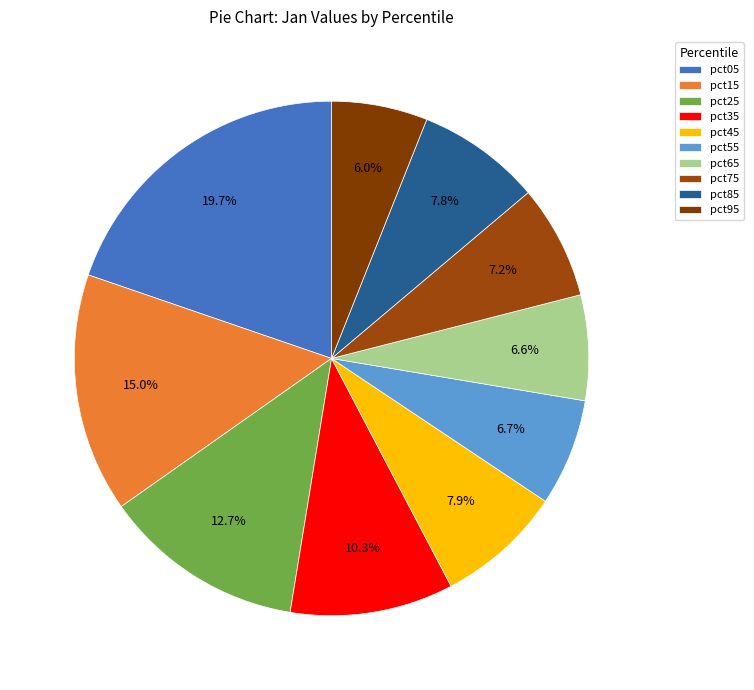

To the nearest percent, what percentage of the pie is pct55?

7%